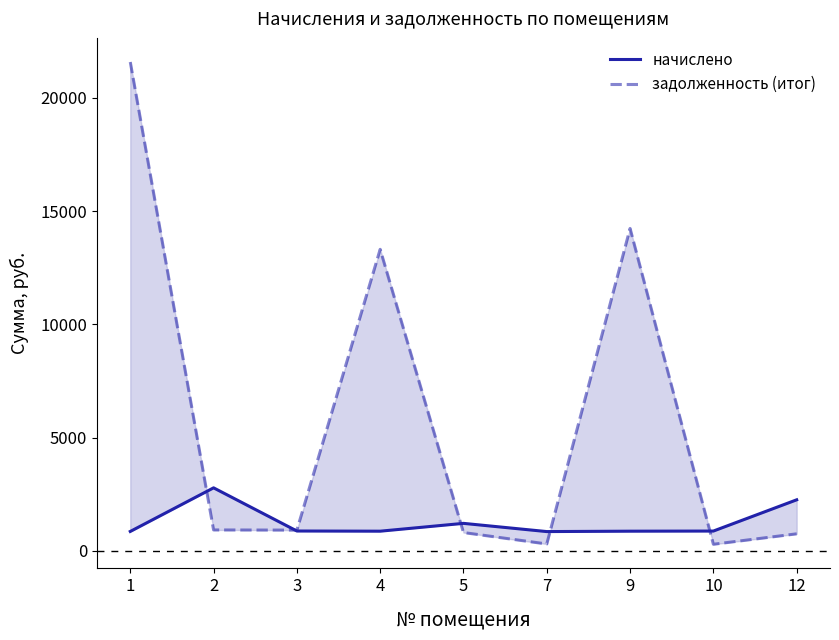

The value of задолженность (итог) at 9 is 7319.1. True or false?

False